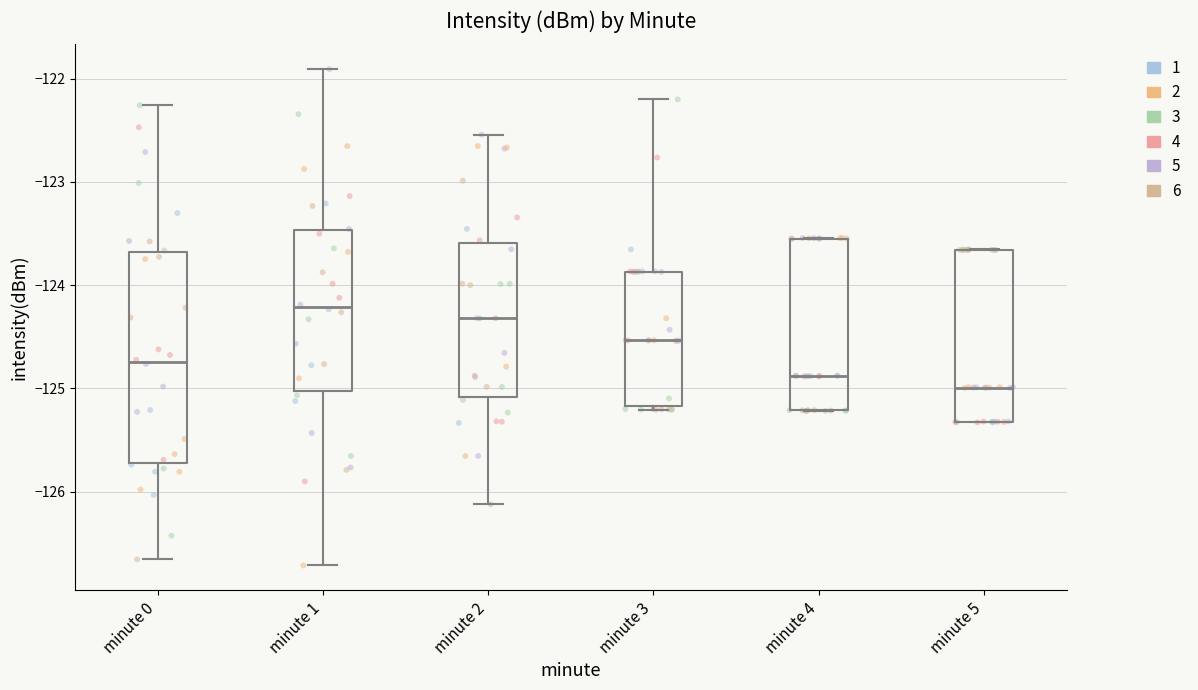

Where is the lower edge of the box for minute 1 on the y-axis? The values are not printed on the chart, so give them approximately, as read against the axis.

-125.0